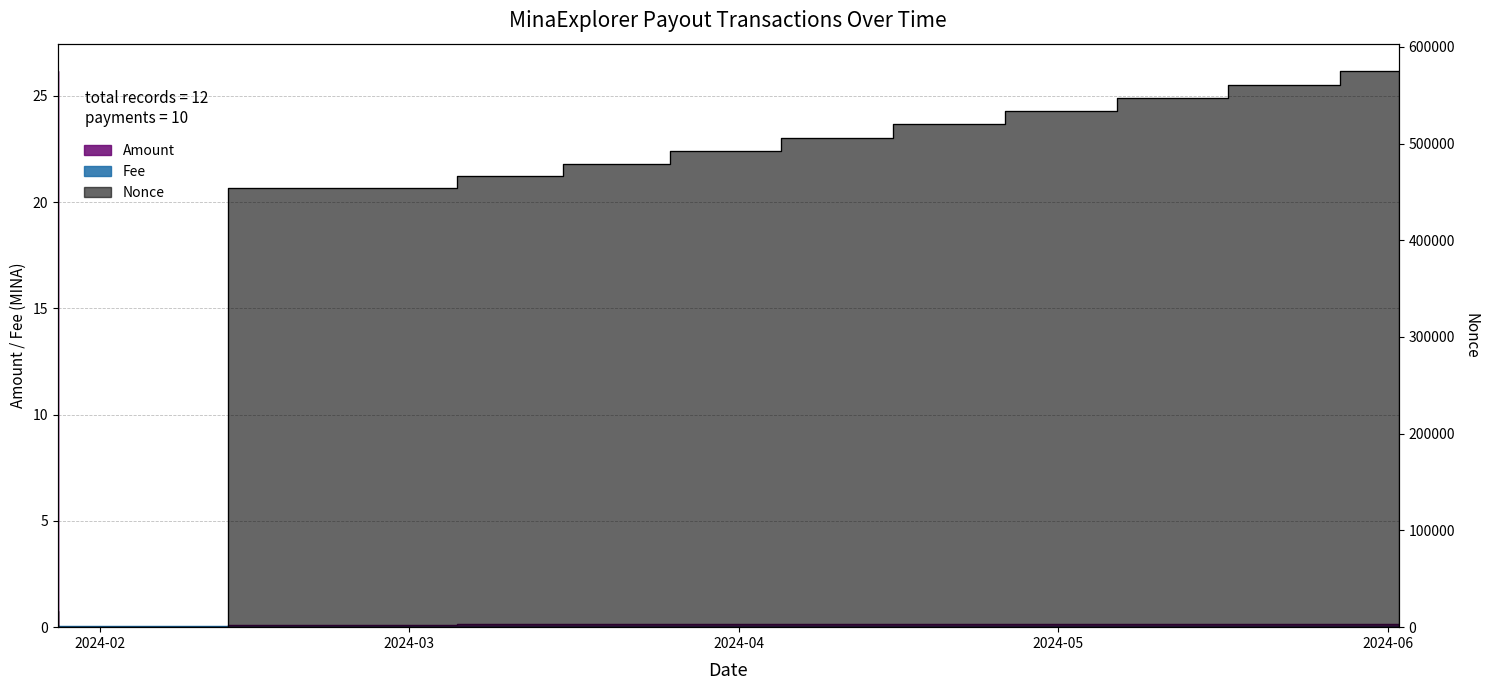

The value of Fee at 2024-01-28 is 0.1. True or false?

True